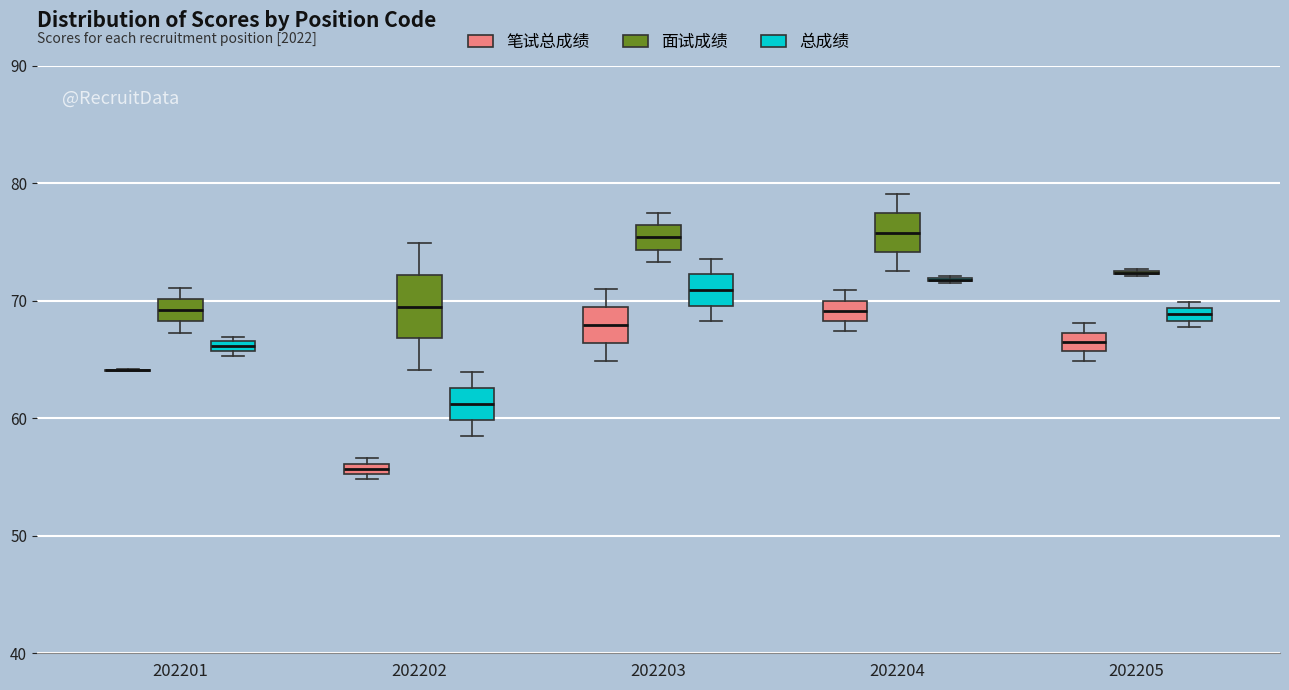

Where is the upper edge of the box for 202204 (笔试总成绩) on the y-axis? The values are not printed on the chart, so give them approximately, as read against the axis.

70